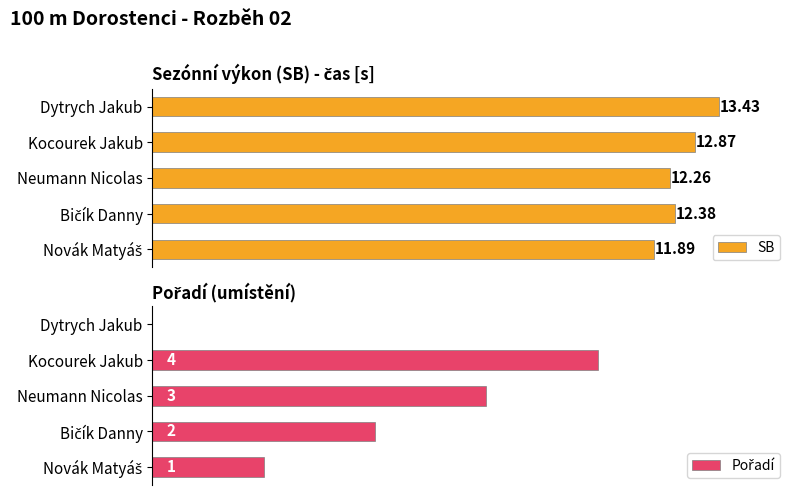

Which category has the highest value in the SB series?

Dytrych Jakub